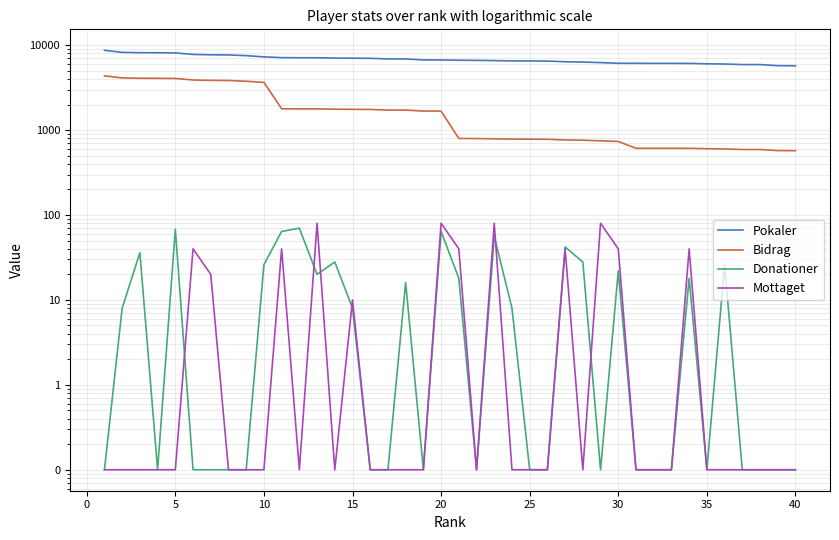

Which series has the largest total across all categories?

Pokaler